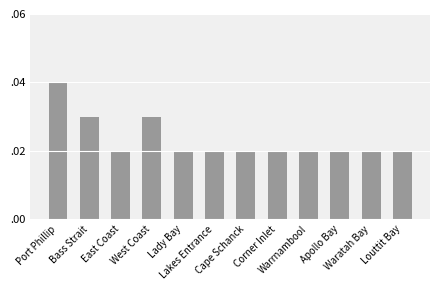

Between Warrnambool and Waratah Bay, which is larger?

Warrnambool